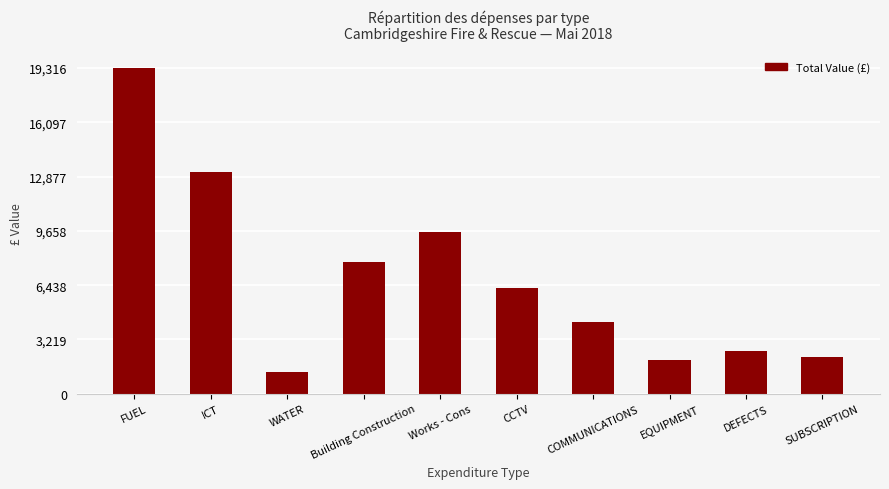

The value at Building Construction is 10603.0. True or false?

False